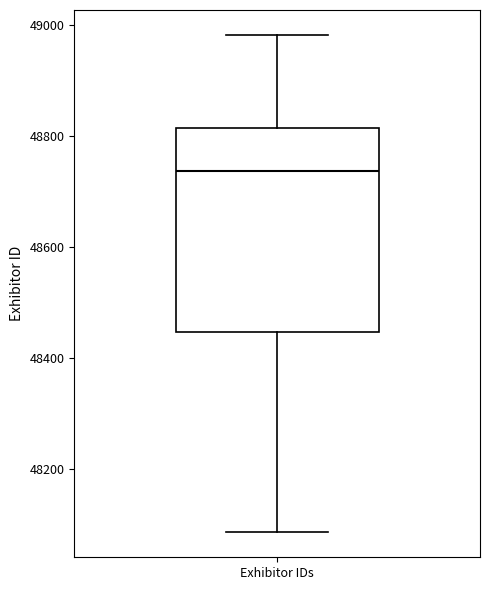

Read this box plot against the y-axis: the position of the median line, the range covered by the box, and the ends of both whiskers. The values are not printed on the chart, so give them approximately, as read against the axis.

median 48740, box 48440 to 48820, whiskers 48080 to 48980